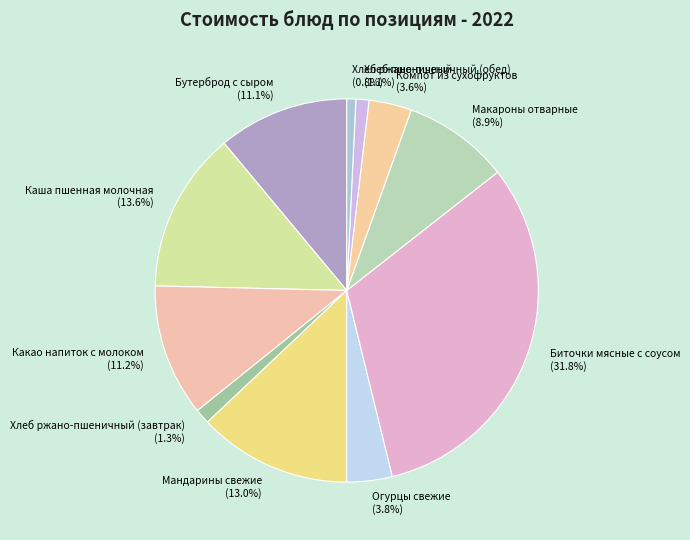

What percentage is the Какао напиток с молоком slice, to the nearest percent?

11%